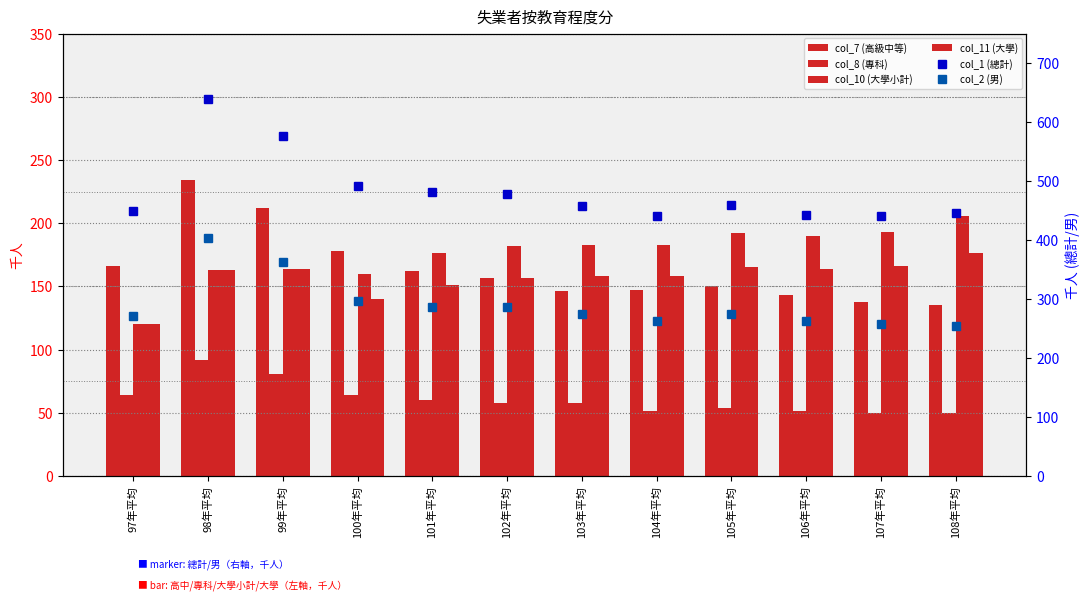

What is the difference between the highest and lowest values at 102年平均?

420